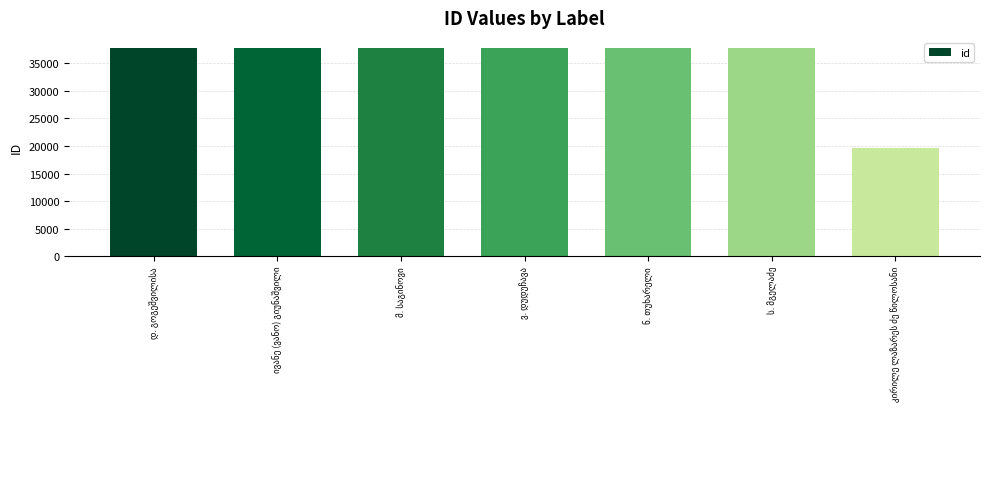

What is the minimum value shown in the chart?

19716